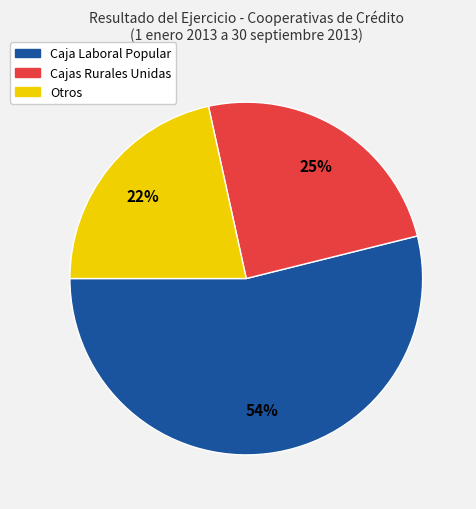

To the nearest percent, what is the difference between the largest and smallest slice percentages?

32%